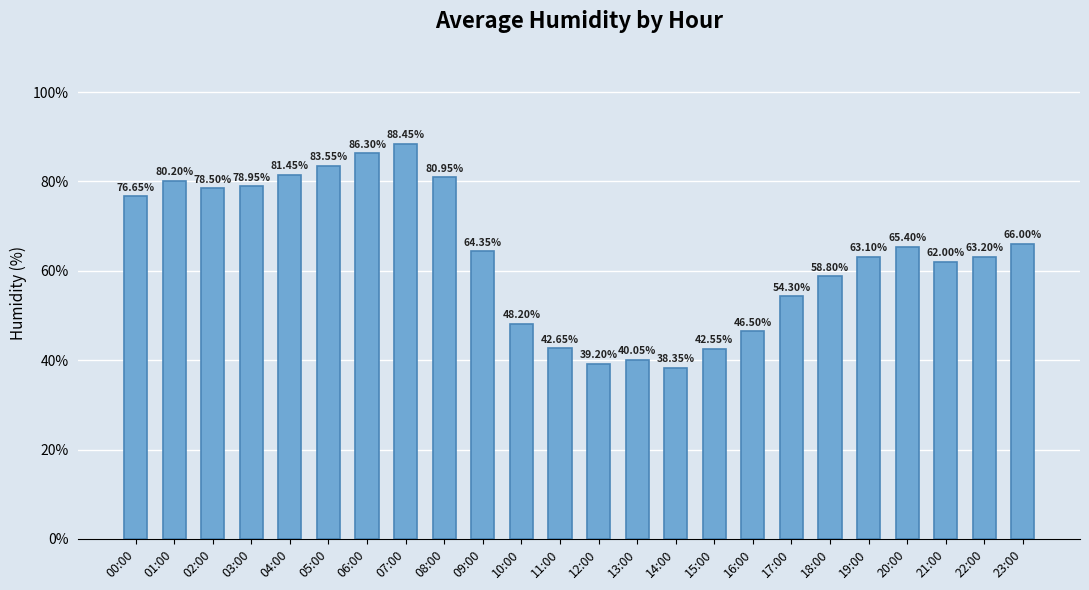

True or false: the data shows 79.0 at 03:00.

True